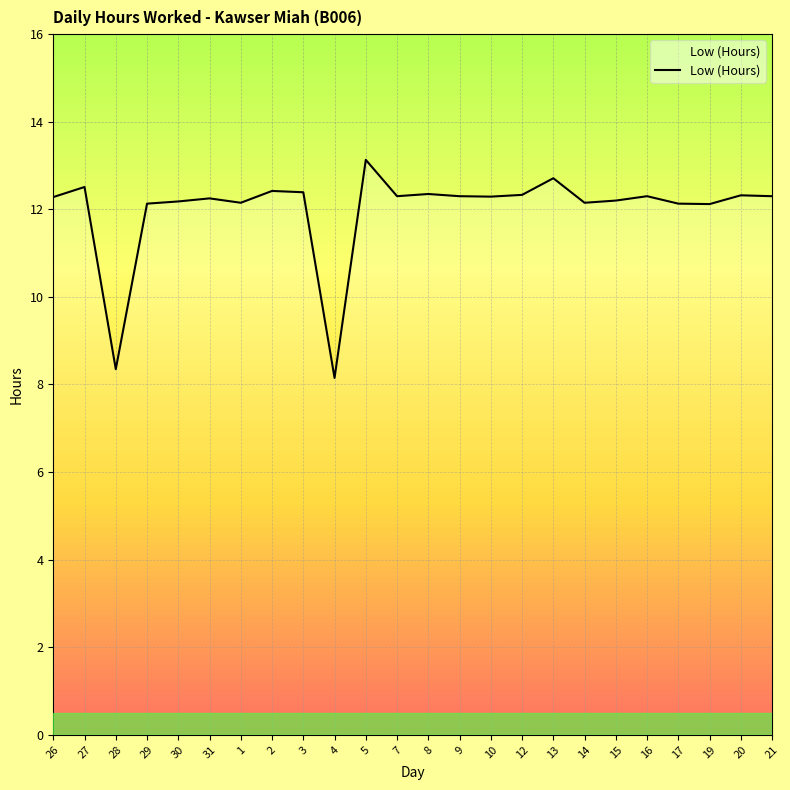

What position from the left is 31?

6